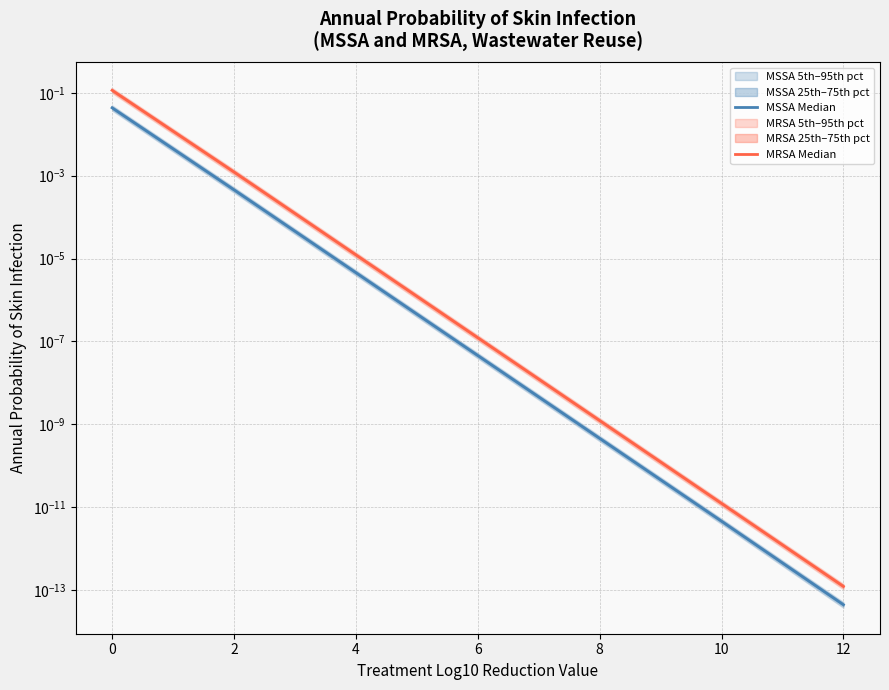

Does the chart have visible grid lines?

Yes